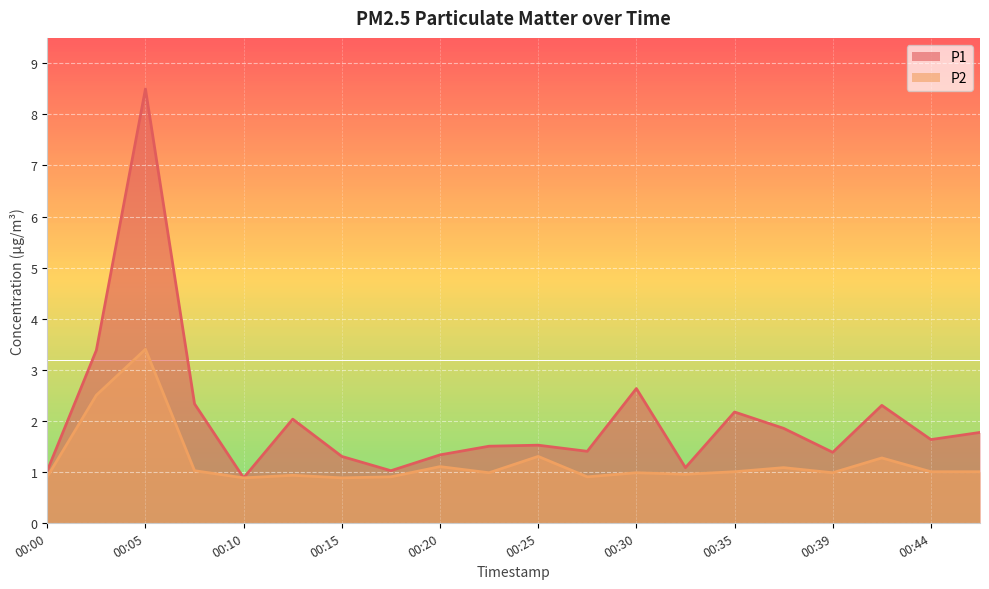

Reading left to right, transcribe all the data shown in this chart.

P1: 00:00=1.0	00:02=3.4	00:05=8.5	00:07=2.3	00:10=0.9	00:12=2.0	00:15=1.3	00:17=1.0	00:20=1.3	00:22=1.5	00:25=1.5	00:27=1.4	00:30=2.6	00:32=1.1	00:35=2.2	00:37=1.9	00:39=1.4	00:42=2.3	00:44=1.6	00:47=1.8
P2: 00:00=0.9	00:02=2.5	00:05=3.4	00:07=1.0	00:10=0.9	00:12=0.9	00:15=0.9	00:17=0.9	00:20=1.1	00:22=1.0	00:25=1.3	00:27=0.9	00:30=1.0	00:32=0.9	00:35=1.0	00:37=1.1	00:39=1.0	00:42=1.3	00:44=1.0	00:47=1.0